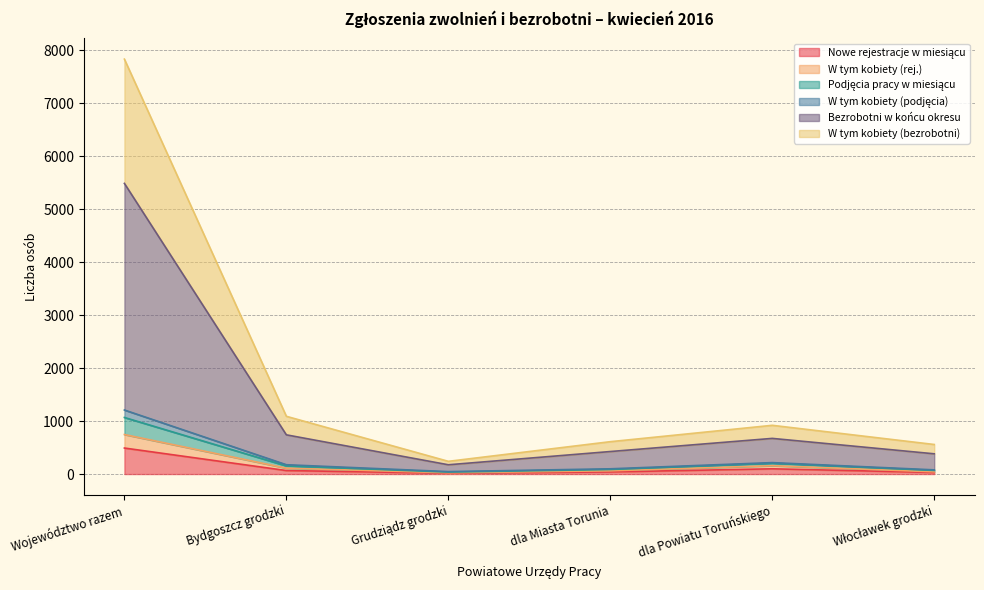

How many interior local peaks does the W tym kobiety (bezrobotni) series have?

1